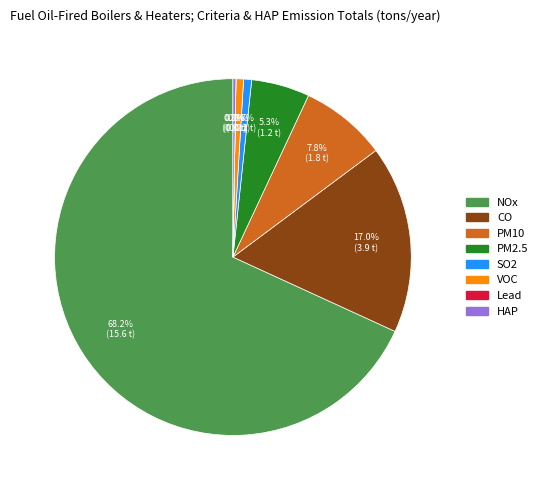

Which slice is the largest?

NOx